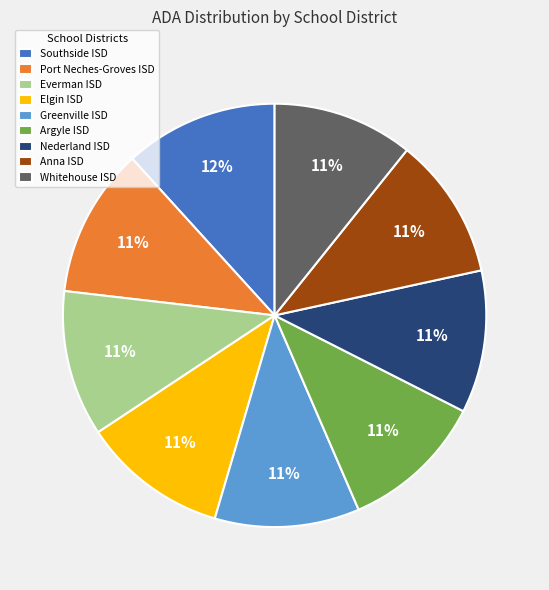

Approximately how many times larger is the value at Everman ISD compared to Southside ISD?

0.9